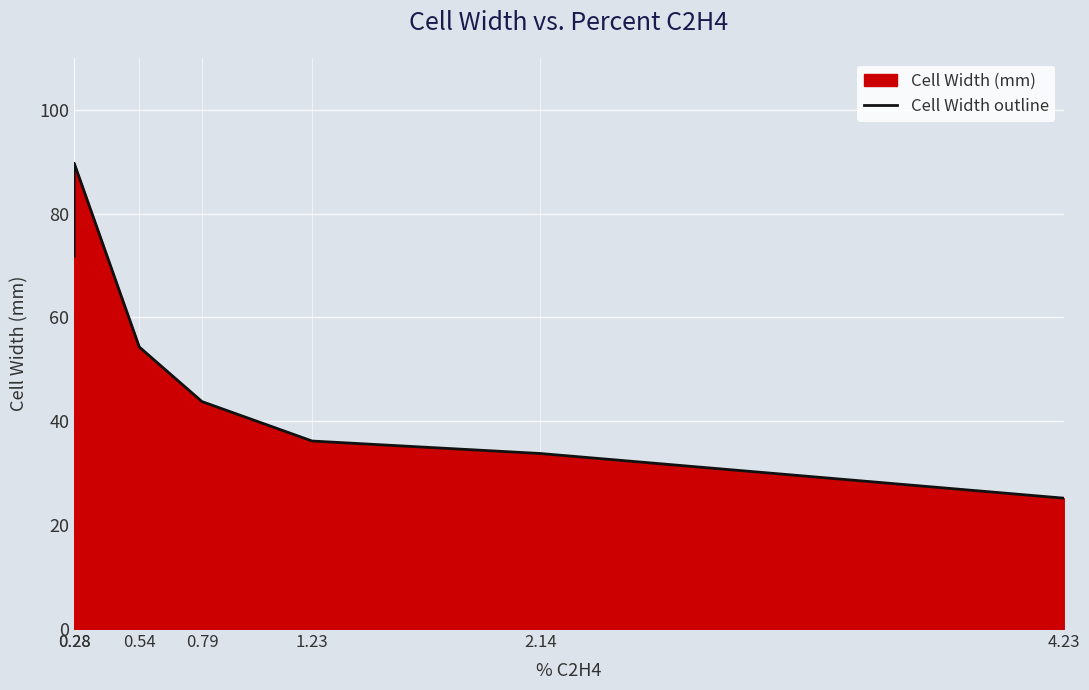

Count the number of categories in the chart.

7